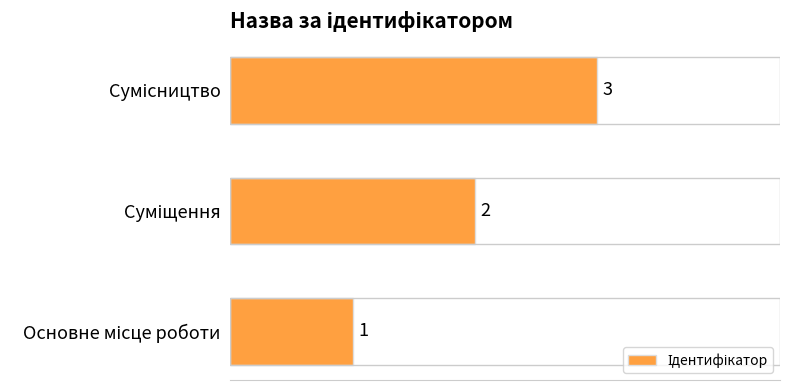

Count the values in the range 1 to 3.

3